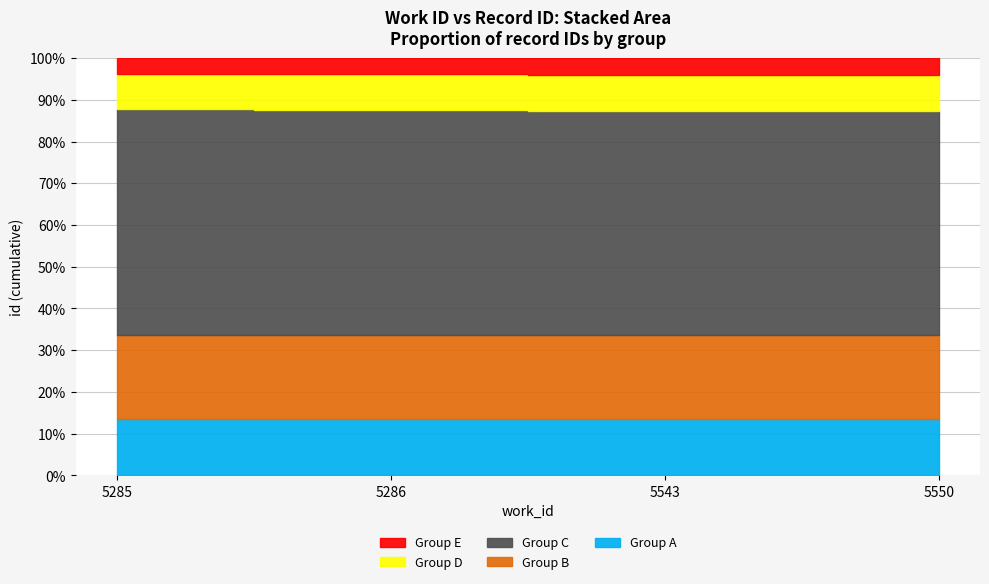

Does the chart display data point markers on the line(s)?

No